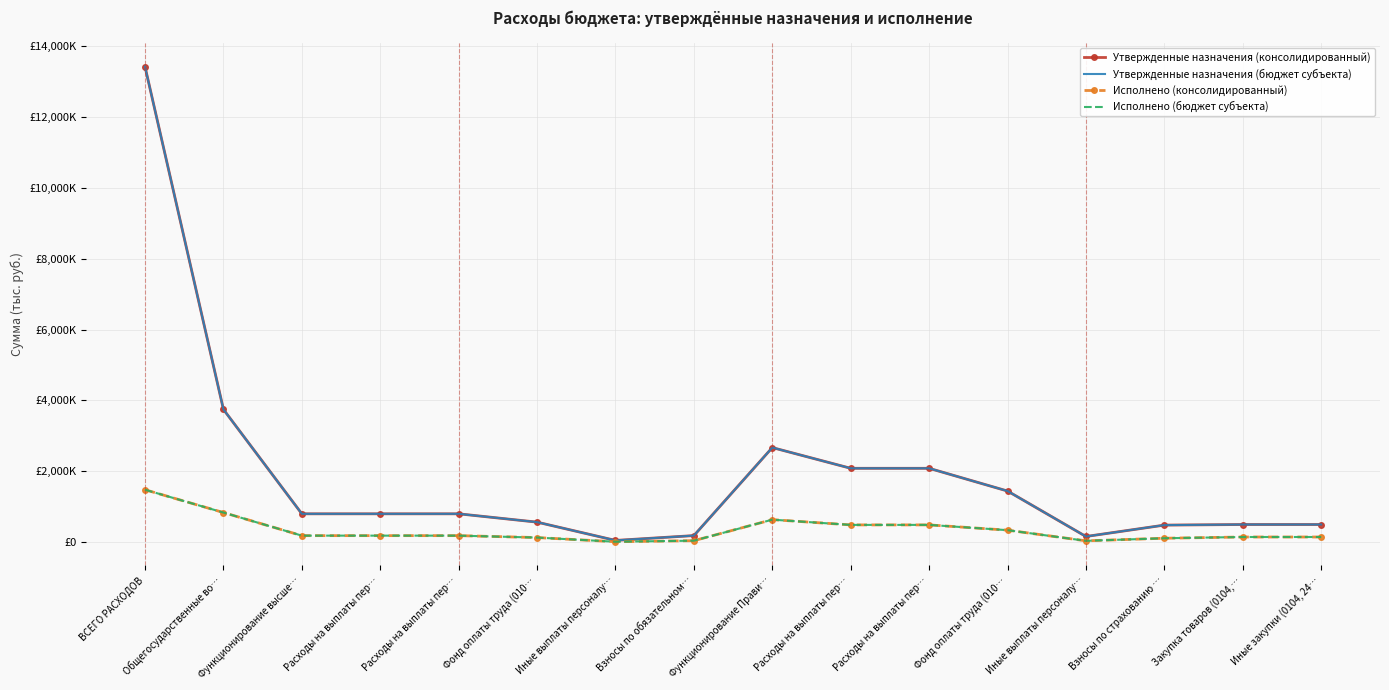

Read the Исполнено (консолидированный) value at Взносы по обязательном….

42152.6